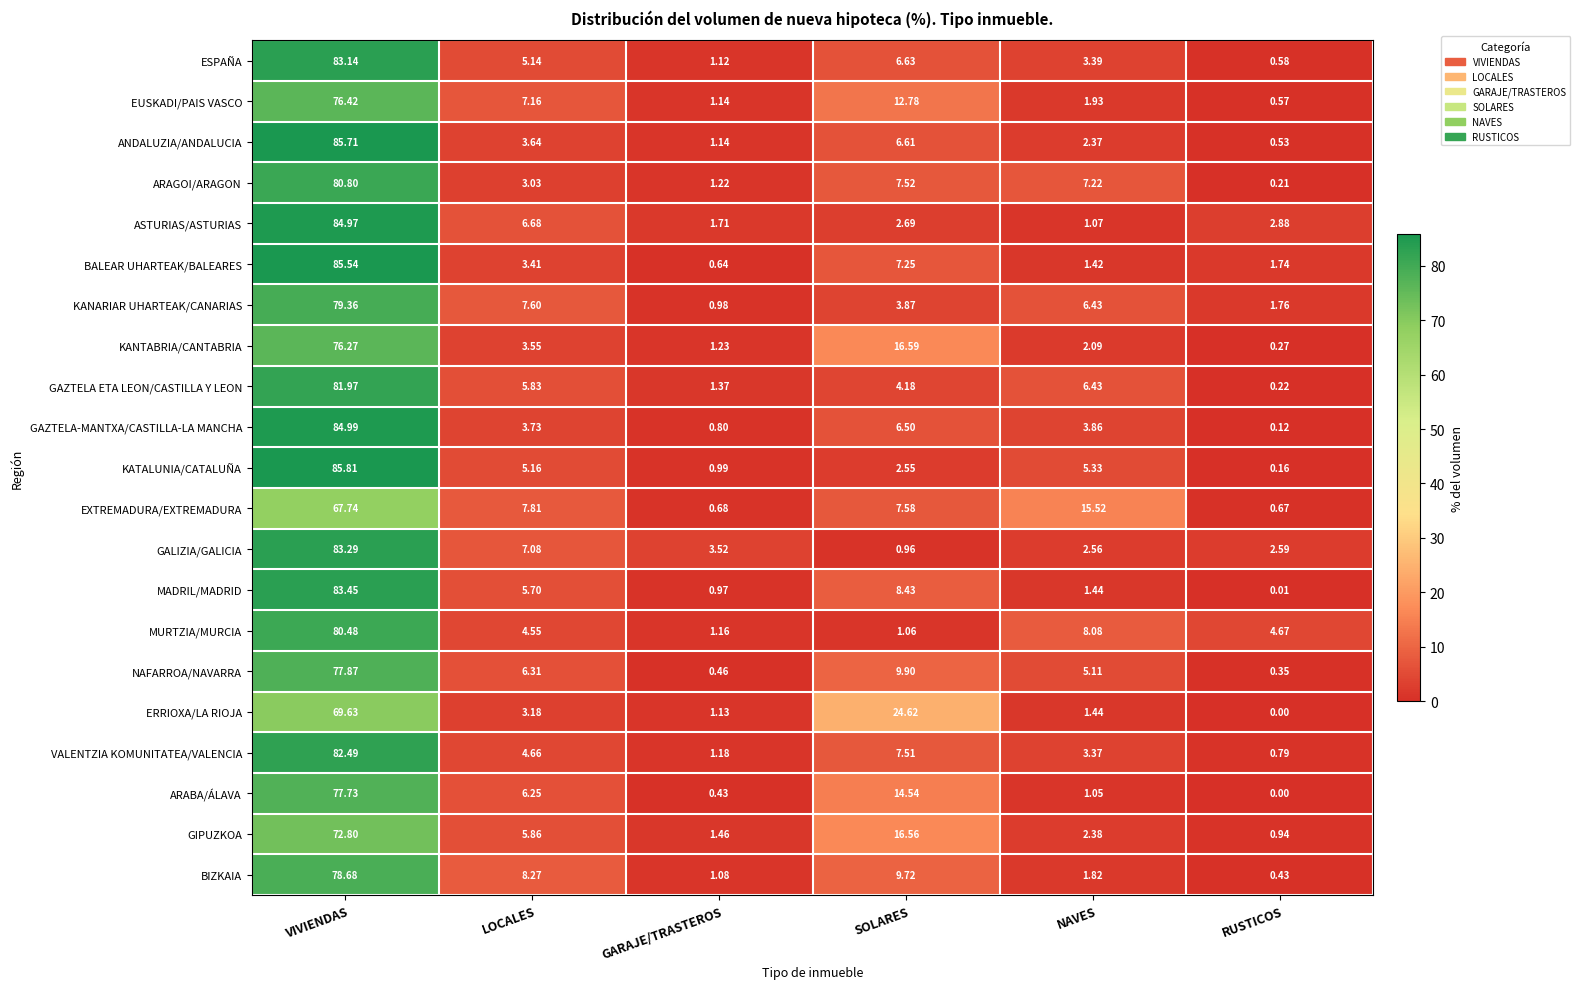

Rank the series by their maximum value, from highest to lowest.

KATALUNIA/CATALUÑA, ANDALUZIA/ANDALUCIA, BALEAR UHARTEAK/BALEARES, GAZTELA-MANTXA/CASTILLA-LA MANCHA, ASTURIAS/ASTURIAS, MADRIL/MADRID, GALIZIA/GALICIA, ESPAÑA, VALENTZIA KOMUNITATEA/VALENCIA, GAZTELA ETA LEON/CASTILLA Y LEON, ARAGOI/ARAGON, MURTZIA/MURCIA, KANARIAR UHARTEAK/CANARIAS, BIZKAIA, NAFARROA/NAVARRA, ARABA/ÁLAVA, EUSKADI/PAIS VASCO, KANTABRIA/CANTABRIA, GIPUZKOA, ERRIOXA/LA RIOJA, EXTREMADURA/EXTREMADURA